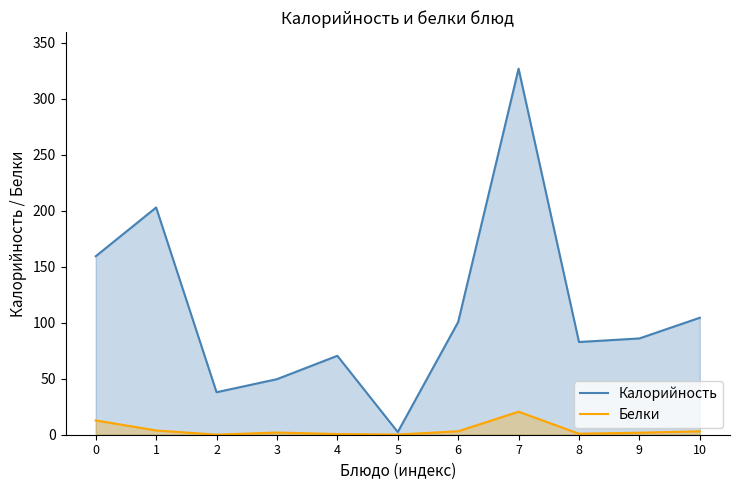

Reading left to right, extract all data points from this chart.

Калорийность: 159.4	202.9	38.0	49.6	70.5	2.4	100.7	326.9	82.8	86.0	104.5
Белки: 12.8	3.8	0.1	2.0	0.6	0.1	3.1	20.6	0.9	1.8	3.0